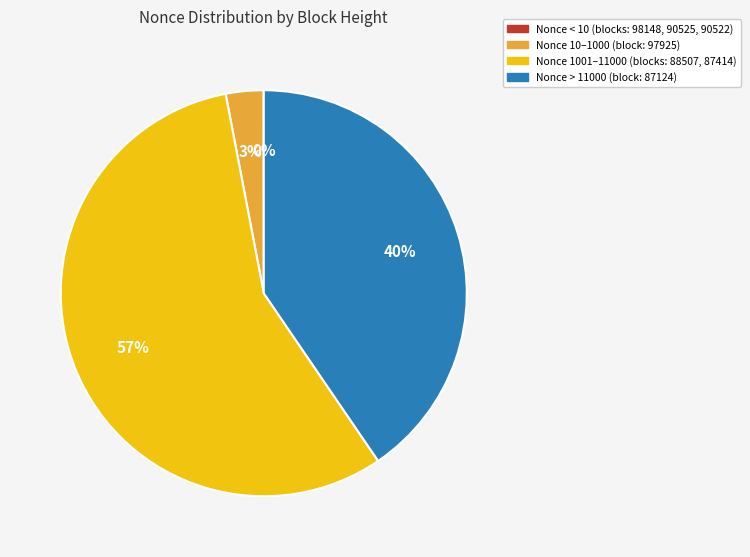

Does any single category account for the majority?

Yes